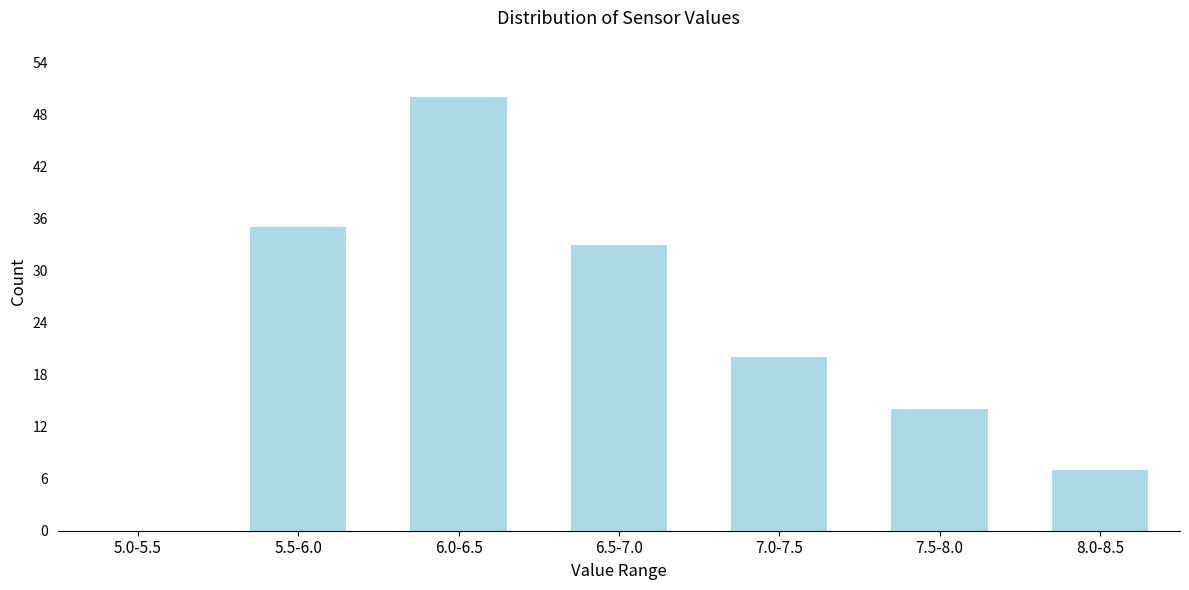

Reading left to right, transcribe all the data shown in this chart.

5.0-5.5=0	5.5-6.0=35	6.0-6.5=50	6.5-7.0=33	7.0-7.5=20	7.5-8.0=14	8.0-8.5=7